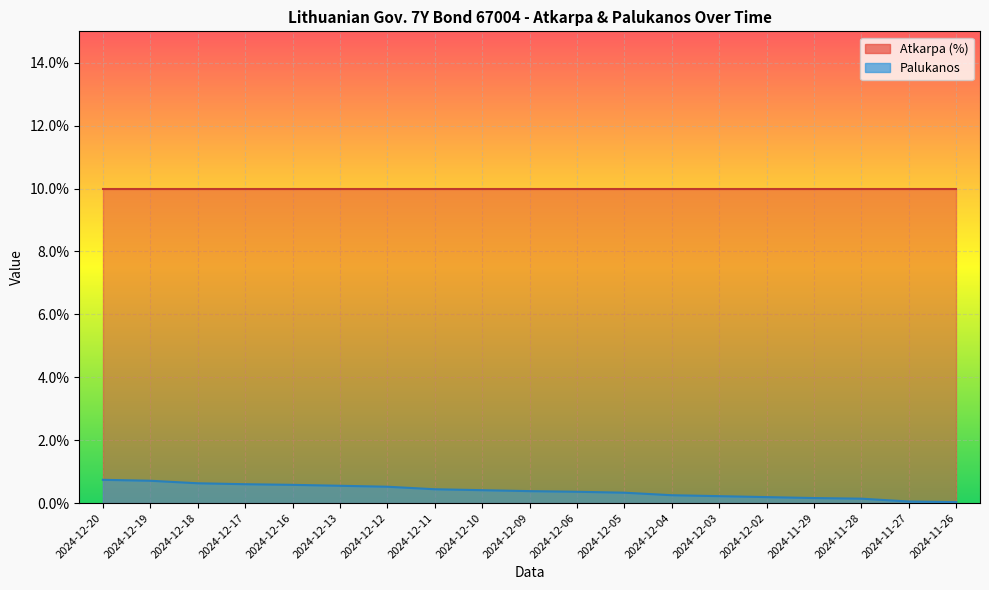

List the labels in order of value, largest first.

2024-12-20, 2024-12-19, 2024-12-18, 2024-12-17, 2024-12-16, 2024-12-13, 2024-12-12, 2024-12-11, 2024-12-10, 2024-12-09, 2024-12-06, 2024-12-05, 2024-12-04, 2024-12-03, 2024-12-02, 2024-11-29, 2024-11-28, 2024-11-27, 2024-11-26